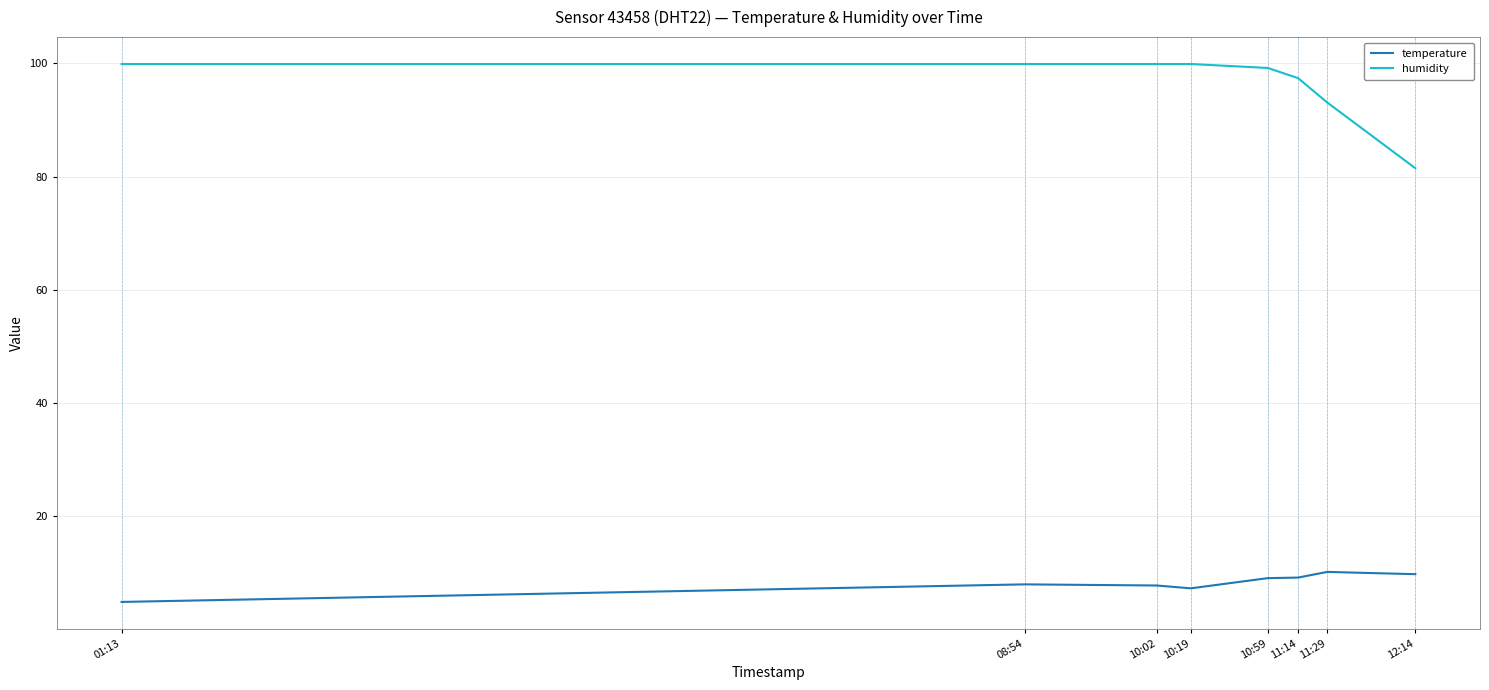

The temperature series shows 2.6 at 12:14. True or false?

False